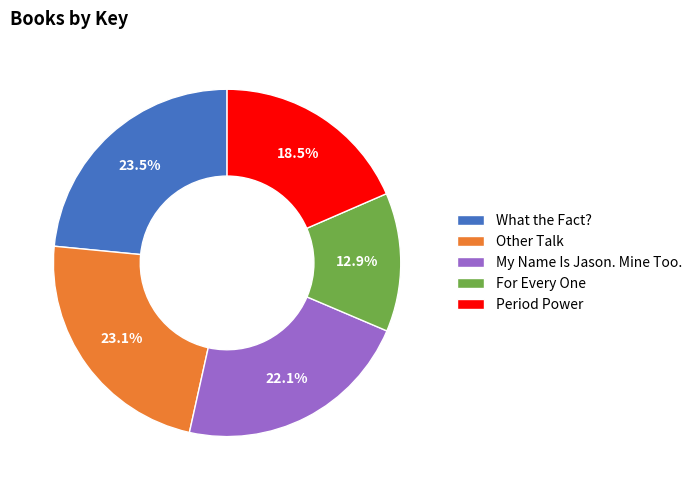

Do Period Power and For Every One together represent more than half of the pie?

No